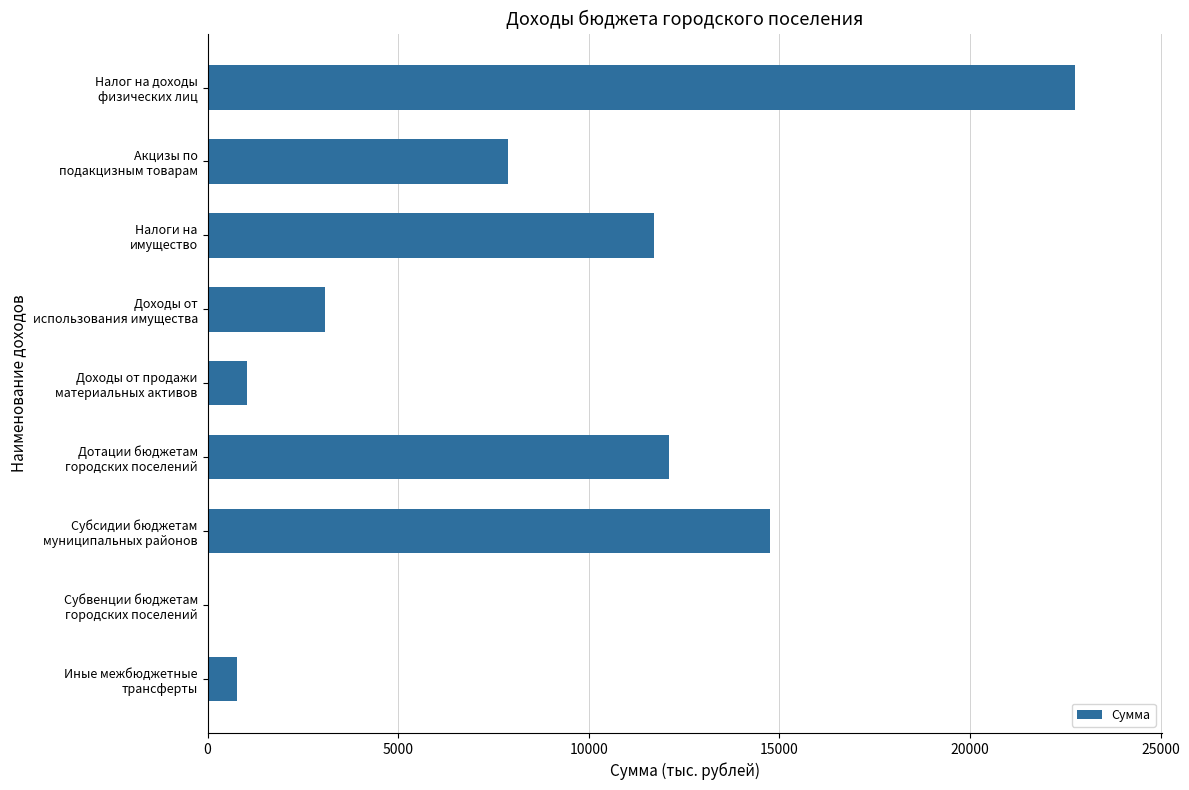

What is the sum of all values?

74105.1